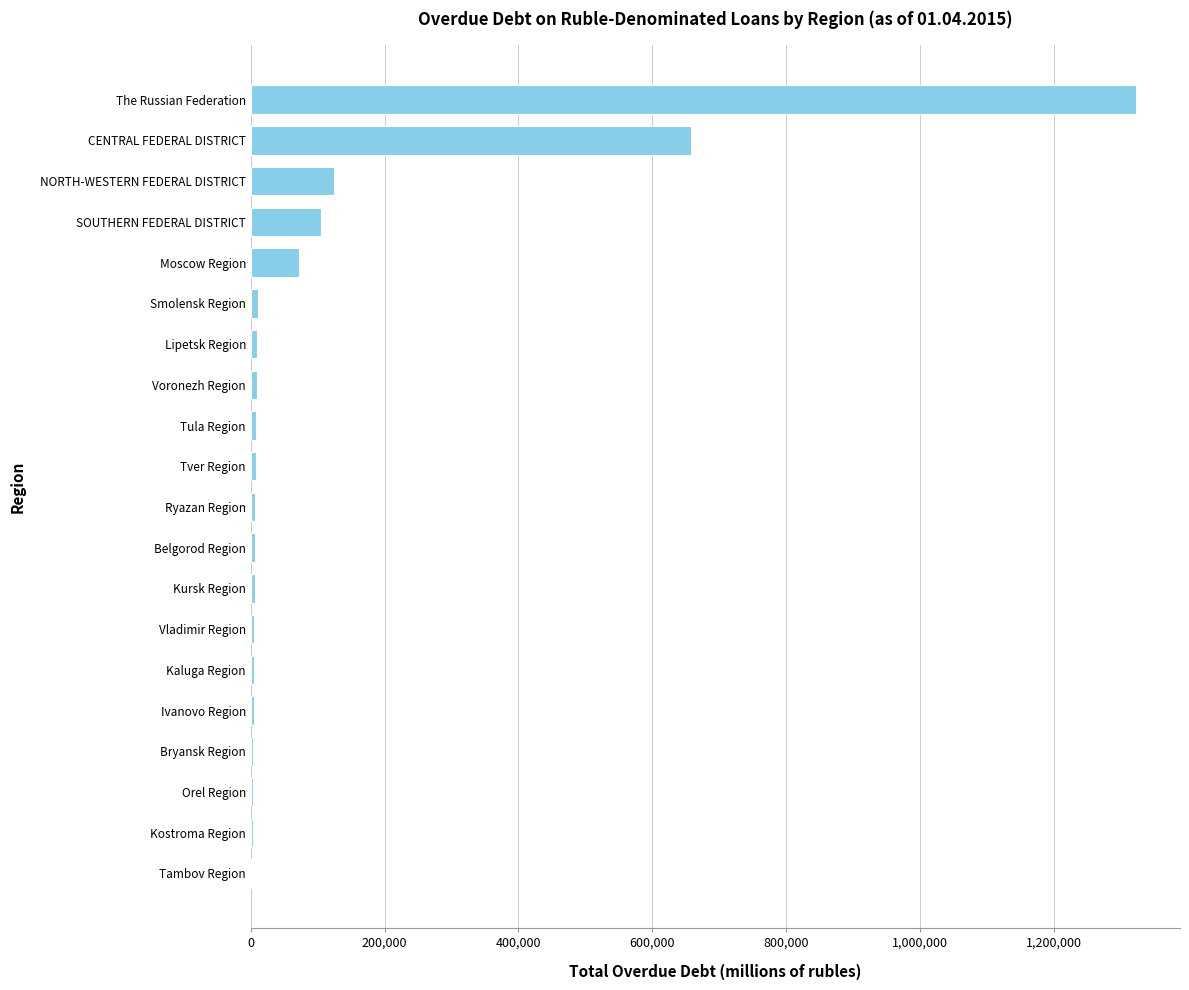

Where is the data nearest to the value 662190?

CENTRAL FEDERAL DISTRICT